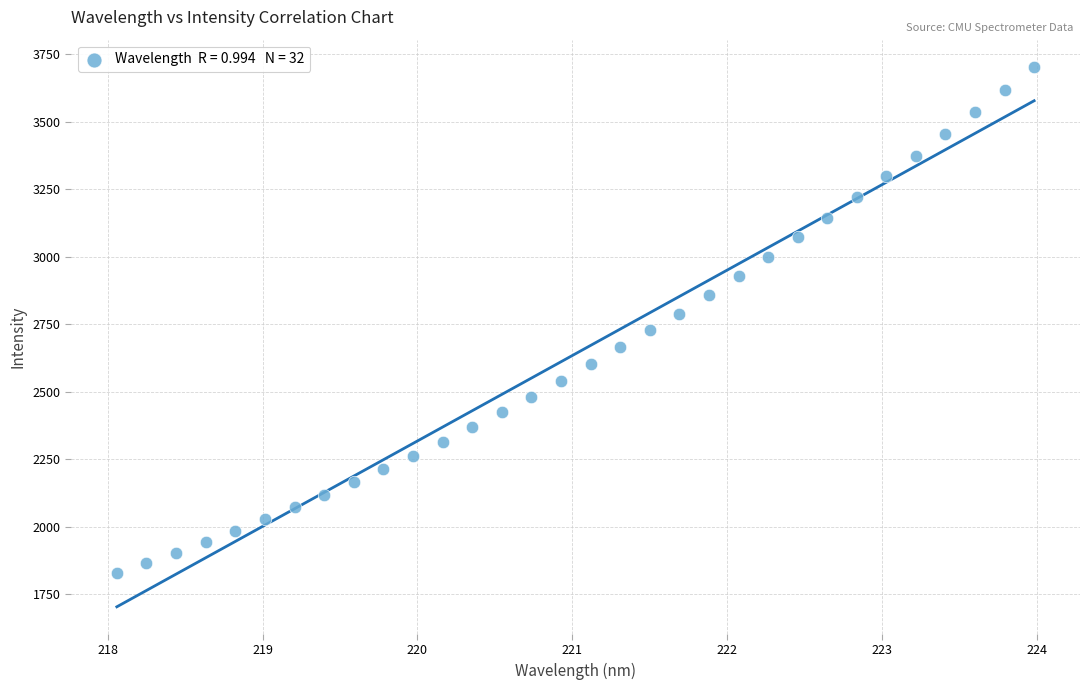

What is the range of X values (max minus min)?

5.9